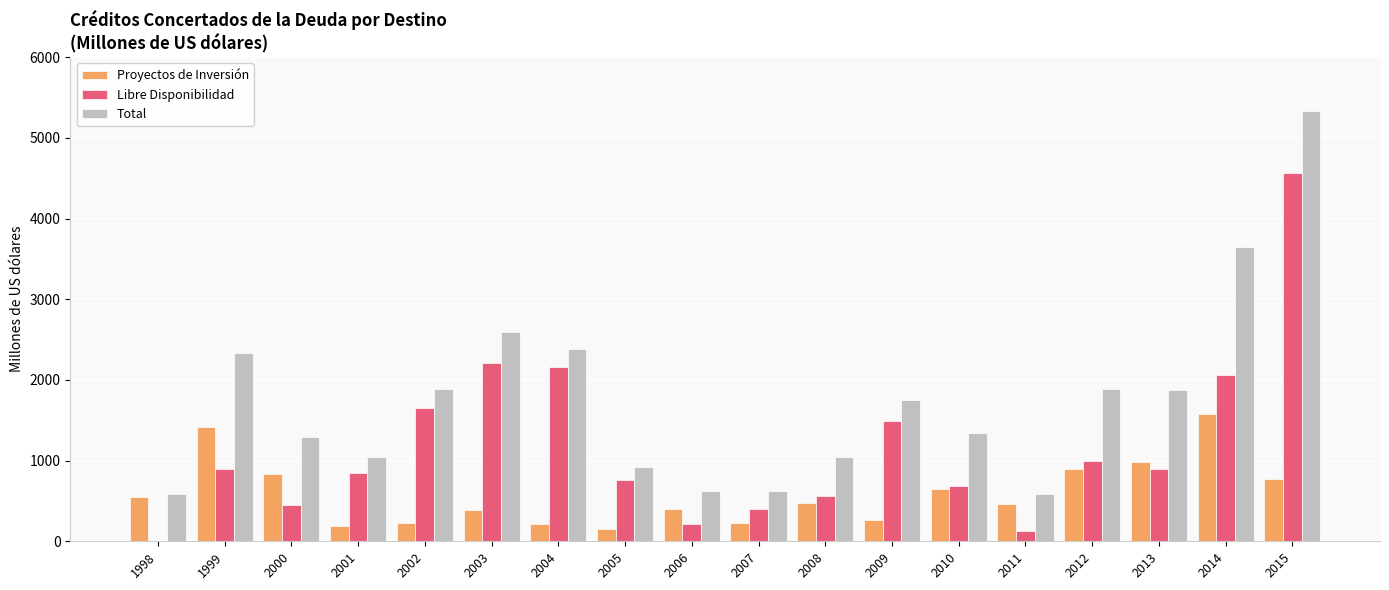

What is the sum of all Proyectos de Inversión values?

10683